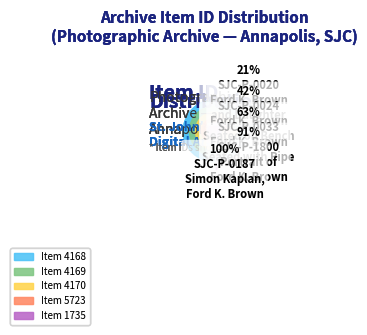

Is it true that SJC-P-0187
Simon Kaplan,
Ford K. Brown is 1% of the pie?

False